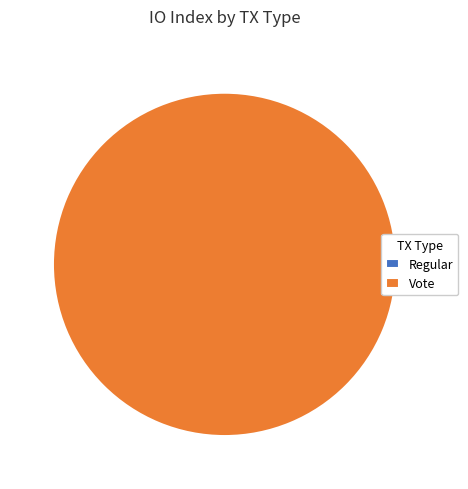

What is the majority slice?

Vote